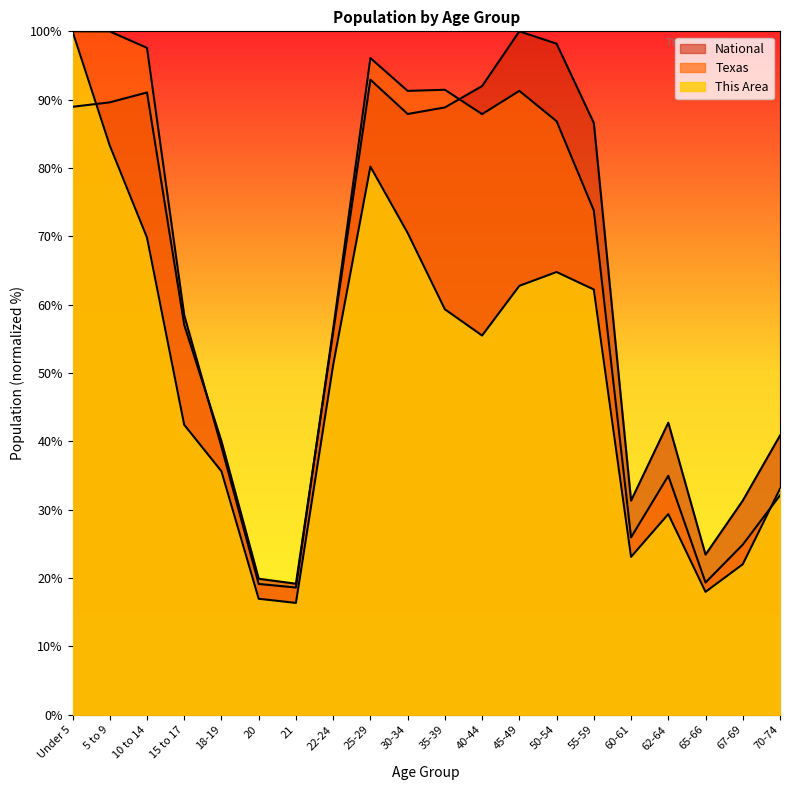

What are all the series names shown in the legend?

This Area, Texas, National